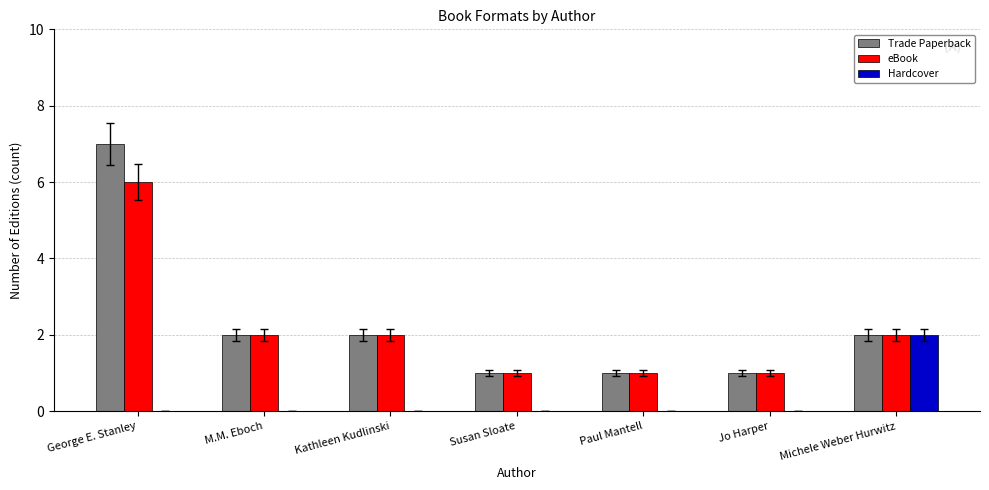

At which category is the sum across all series the highest?

George E. Stanley